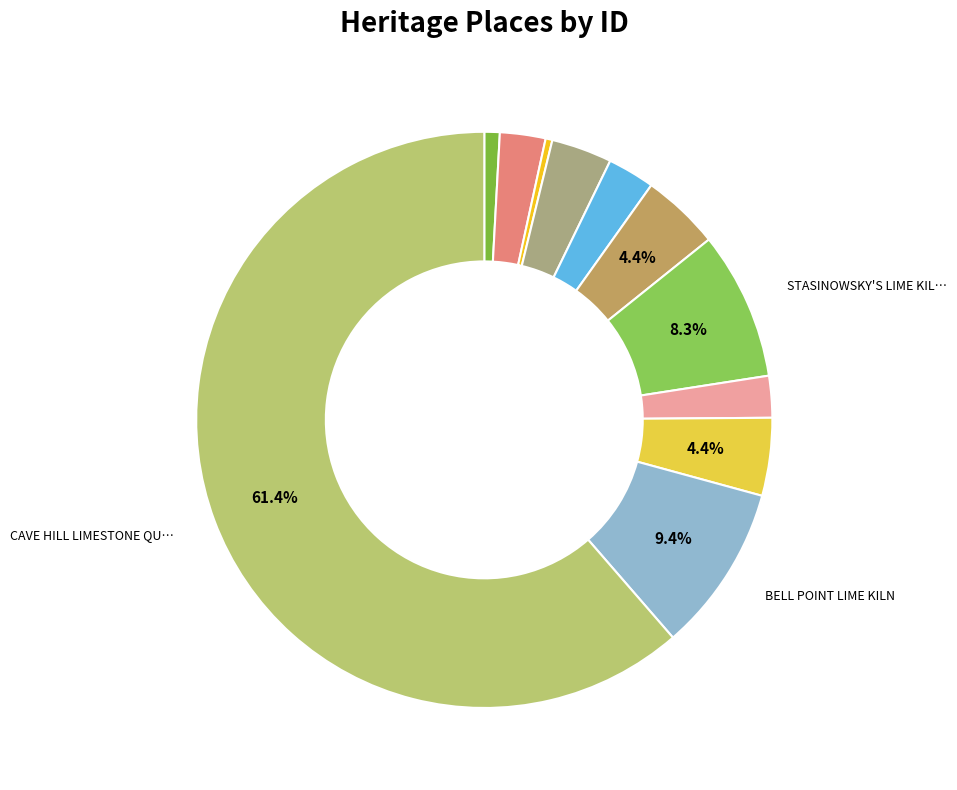

Count the number of slices in the pie.

11